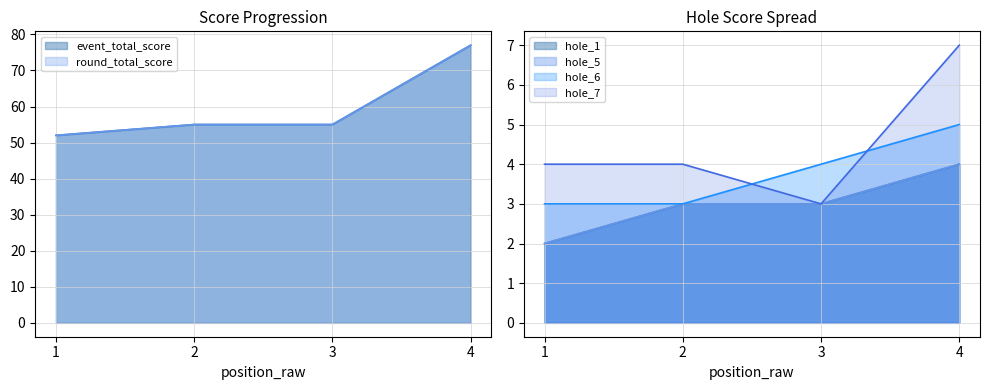

Which series has the largest total across all categories?

event_total_score